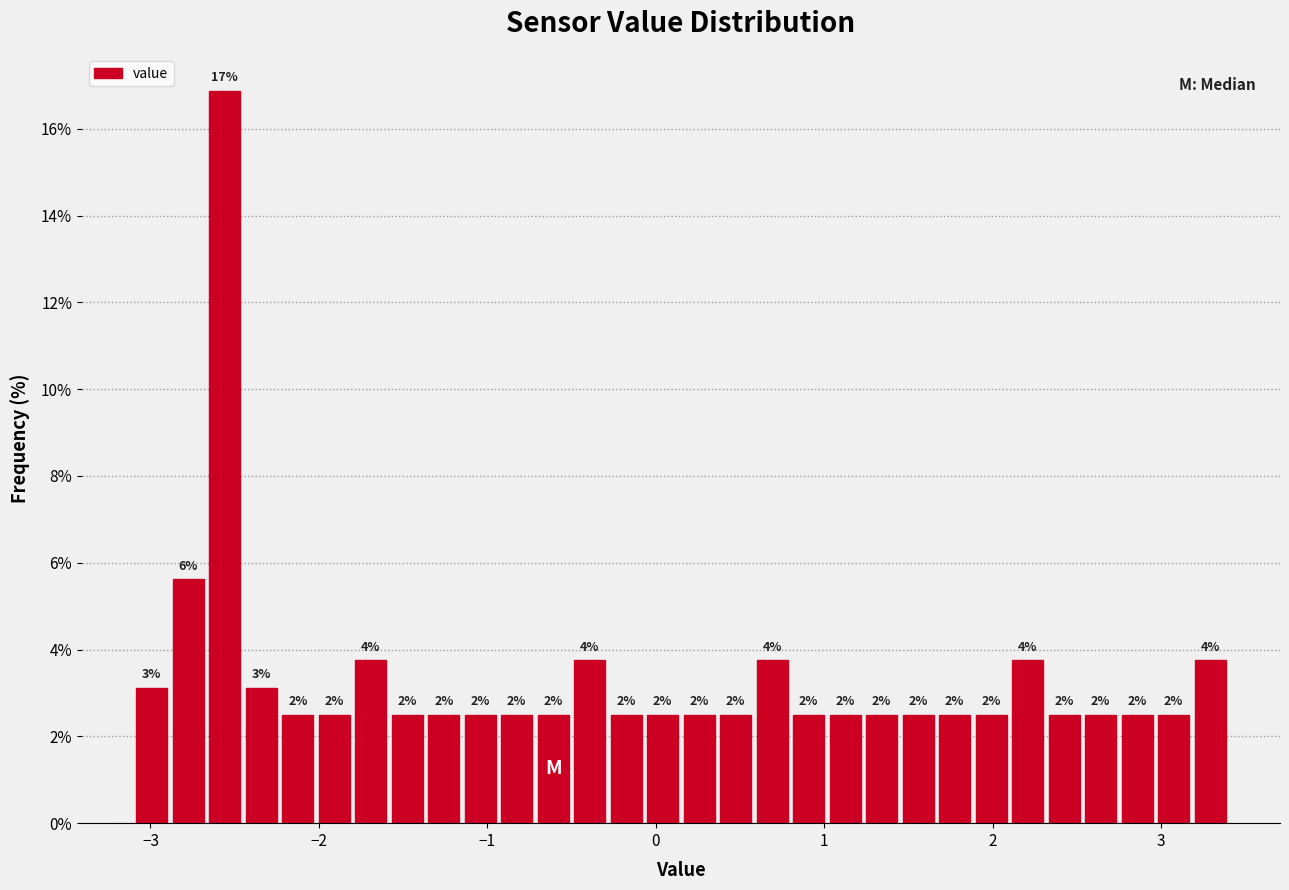

Around what value on the x-axis is the tallest bar? Give the approximate position of its centre, as read against the axis.

-2.6